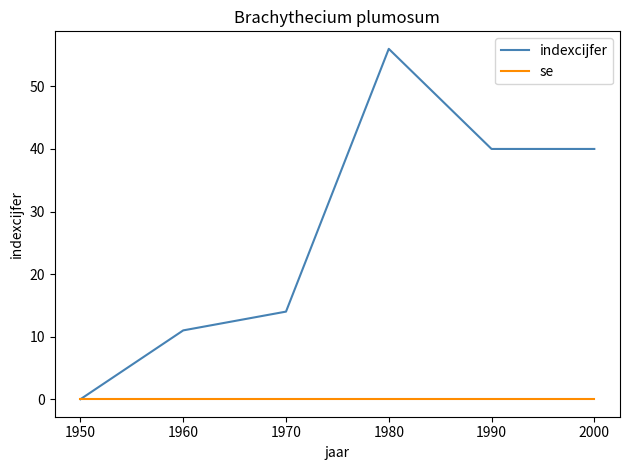

At which category is the sum across all series the highest?

1980